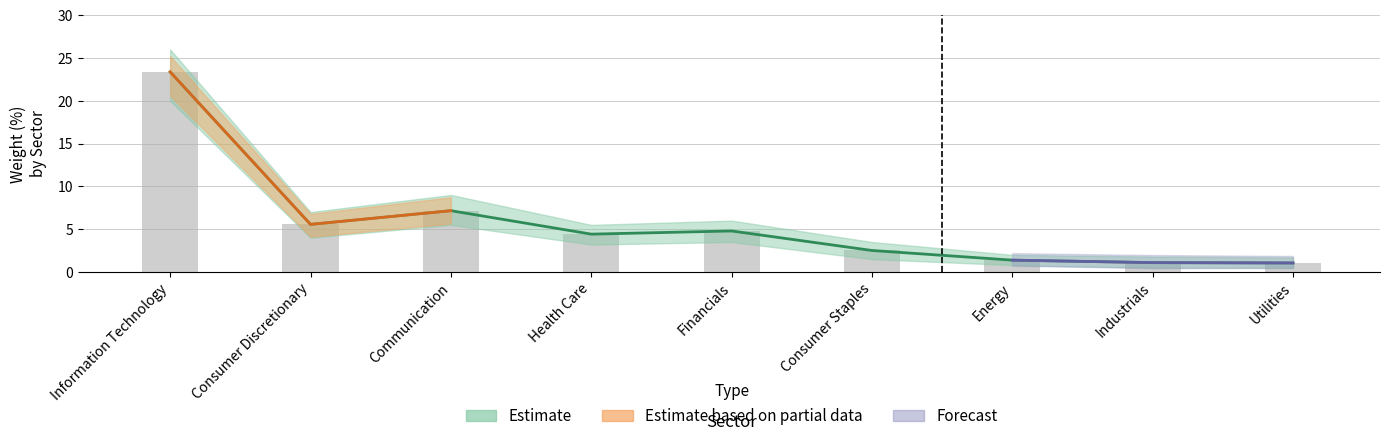

Rank the categories by value from lowest to highest.

Utilities, Industrials, Energy, Consumer Staples, Health Care, Financials, Consumer Discretionary, Communication, Information Technology